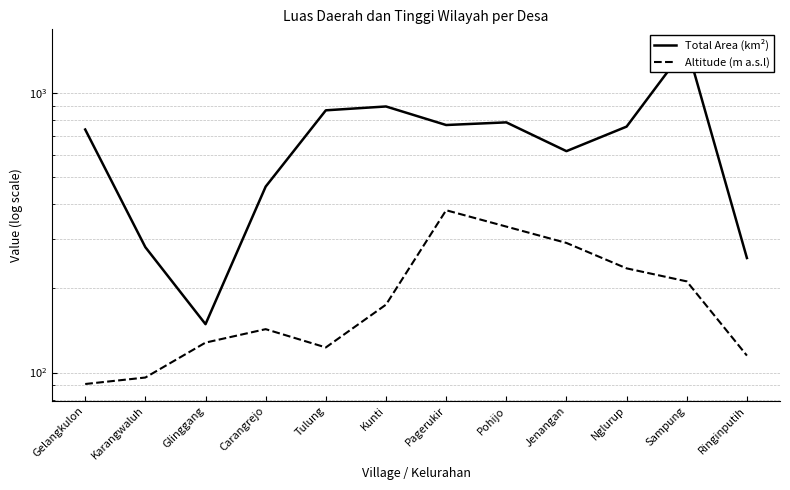

In Total Area (km²), how many points are higher than both neighbors (excluding endpoints)?

3